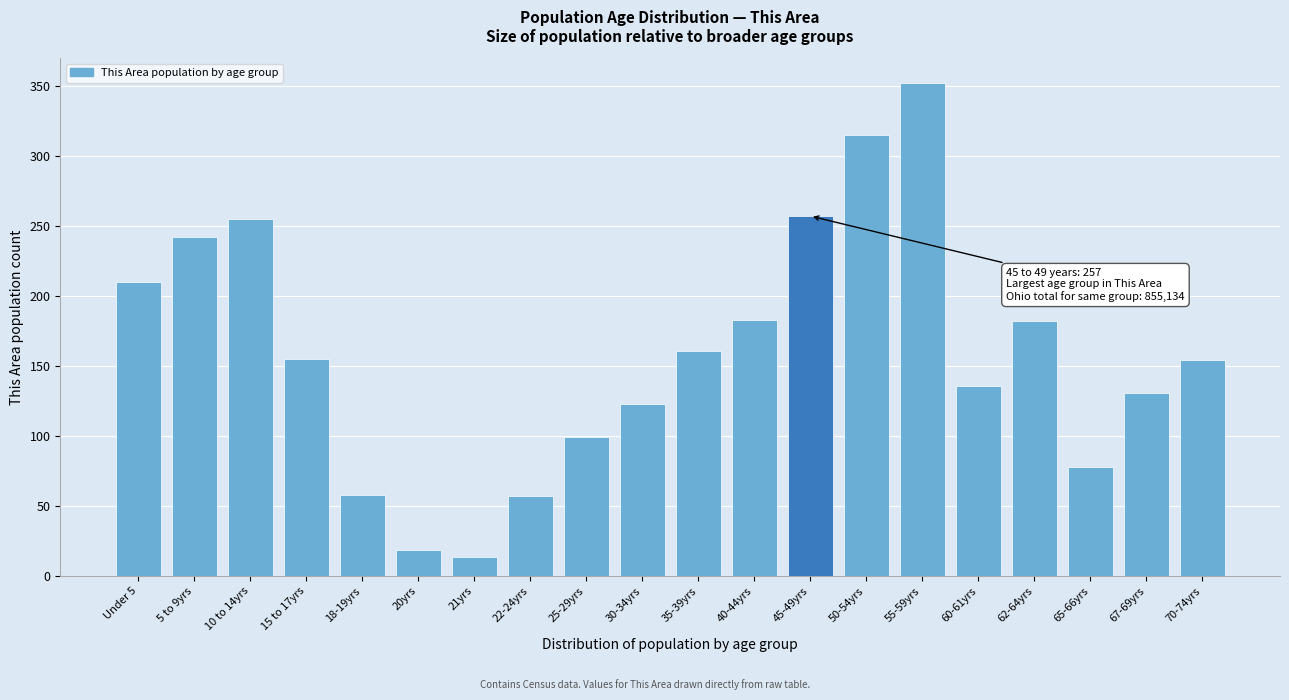

Which label corresponds to the largest value in the chart?

55-59yrs